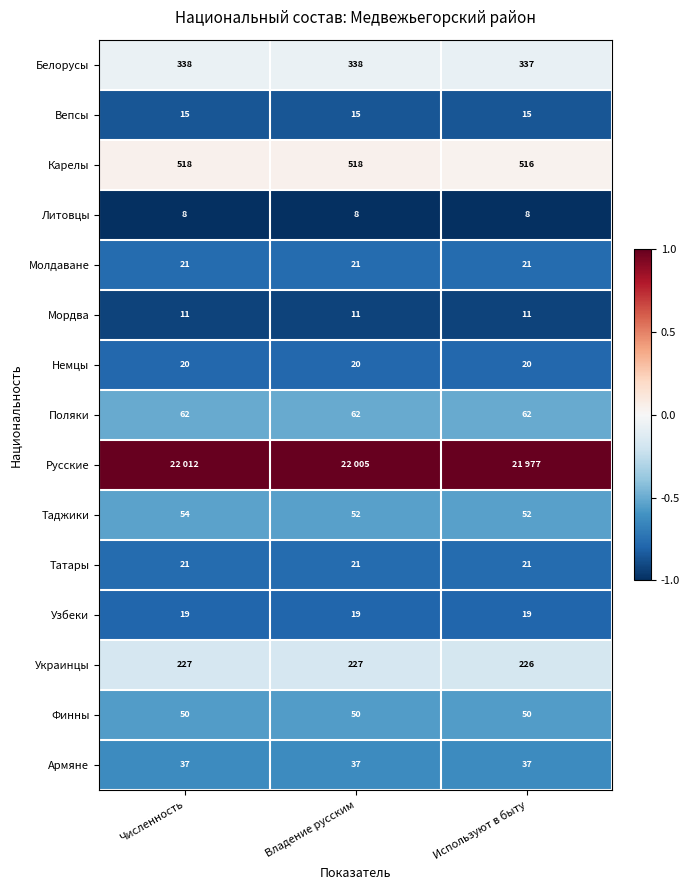

At which label is Украинцы closest to 226?

Используют в быту